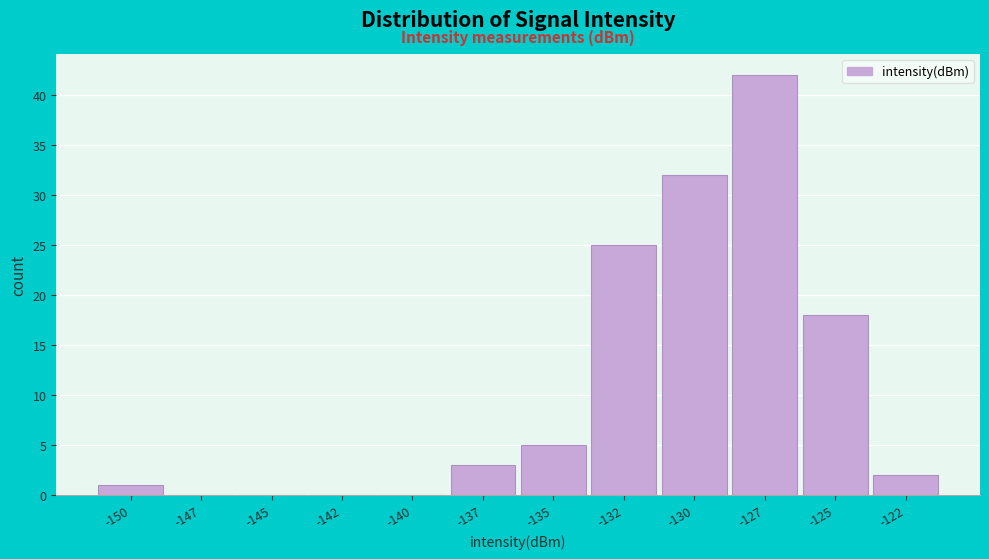

Reading left to right, extract all data points from this chart.

-150=1	-147=0	-145=0	-142=0	-140=0	-137=3	-135=5	-132=25	-130=32	-127=42	-125=18	-122=2